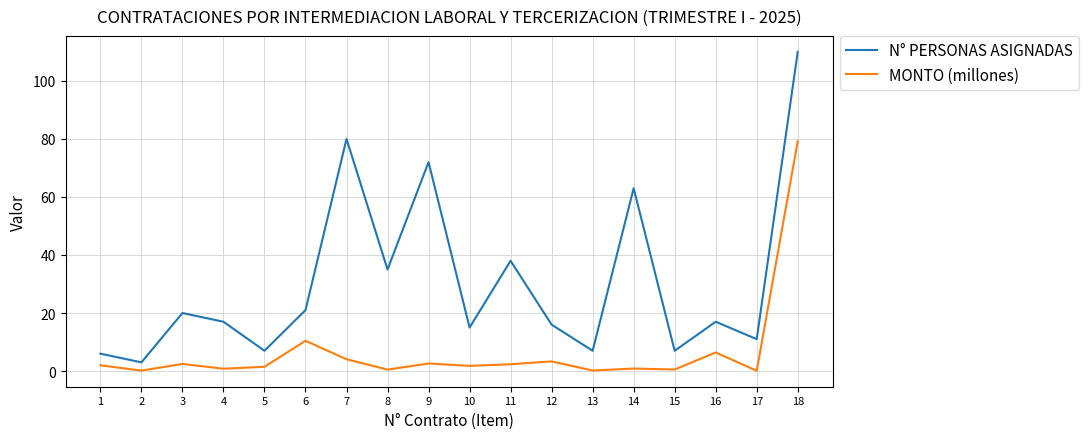

At how many categories does at least one series exceed 104?

1